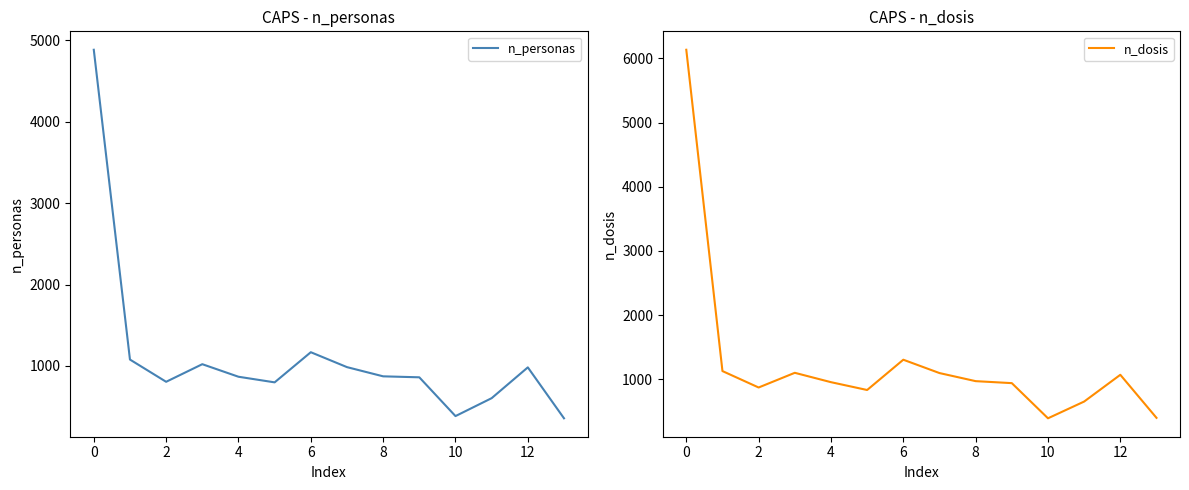

Which category has the highest value in the n_personas series?

0